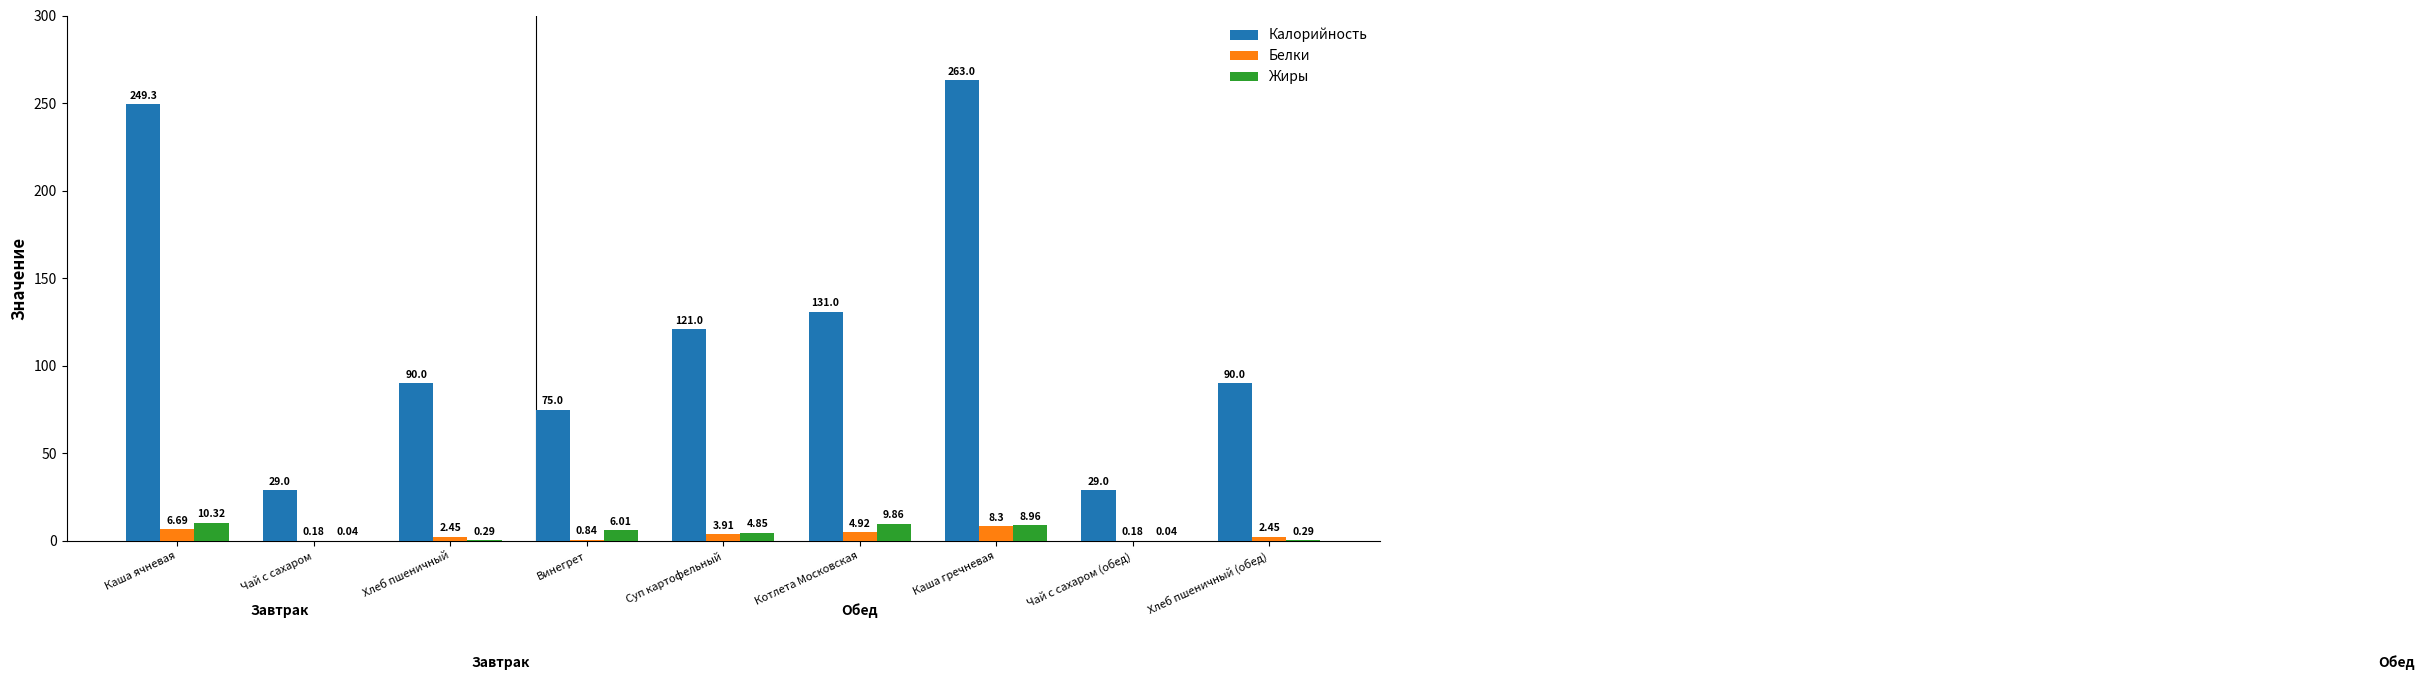

Which label corresponds to the largest value in the chart?

Каша гречневая